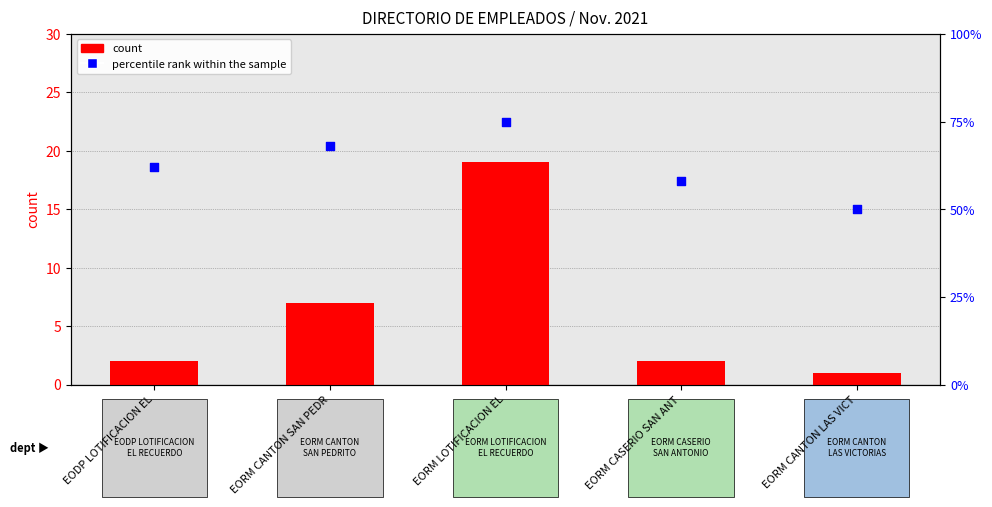

At which category is the sum across all series the highest?

EORM LOTIFICACION EL